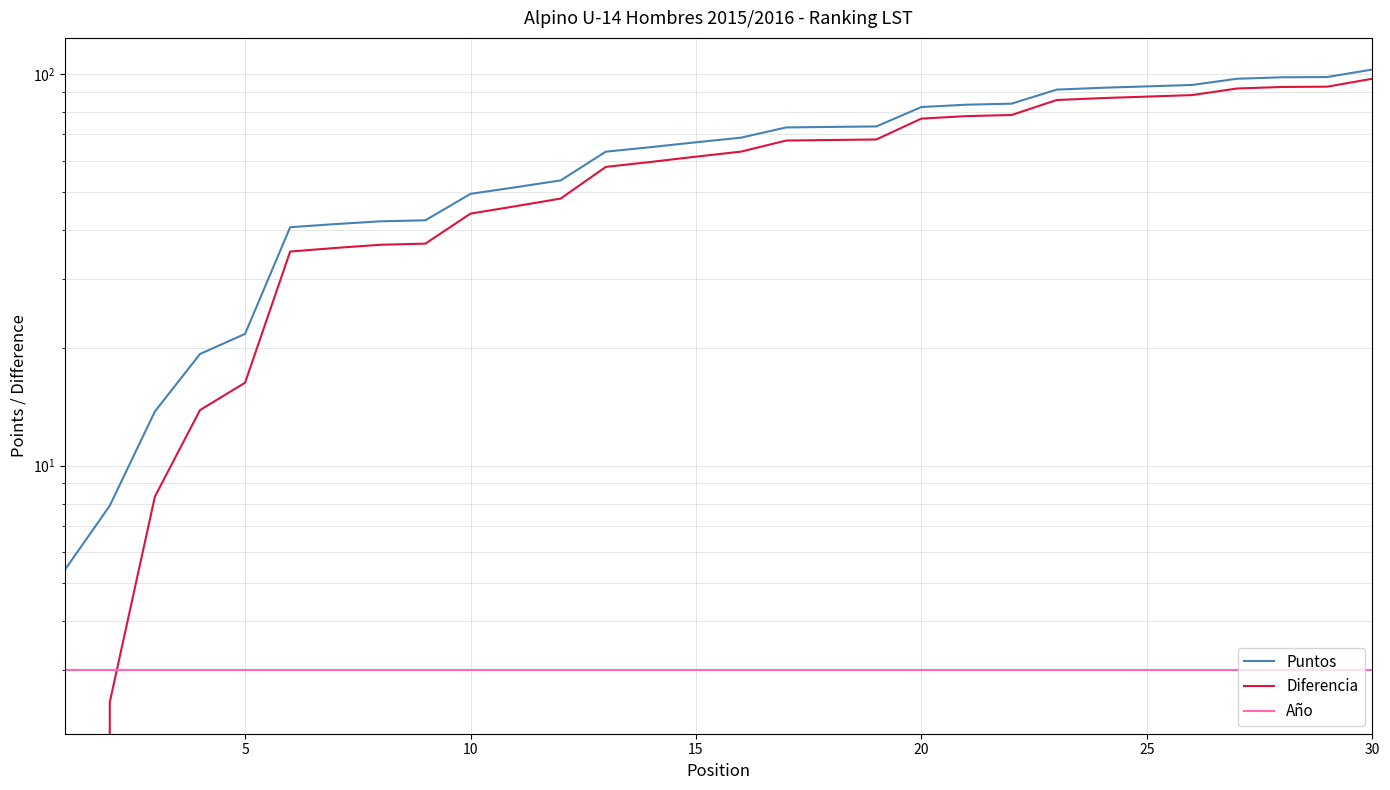

What is the value of the Año point at the 12th from the left?

3.0